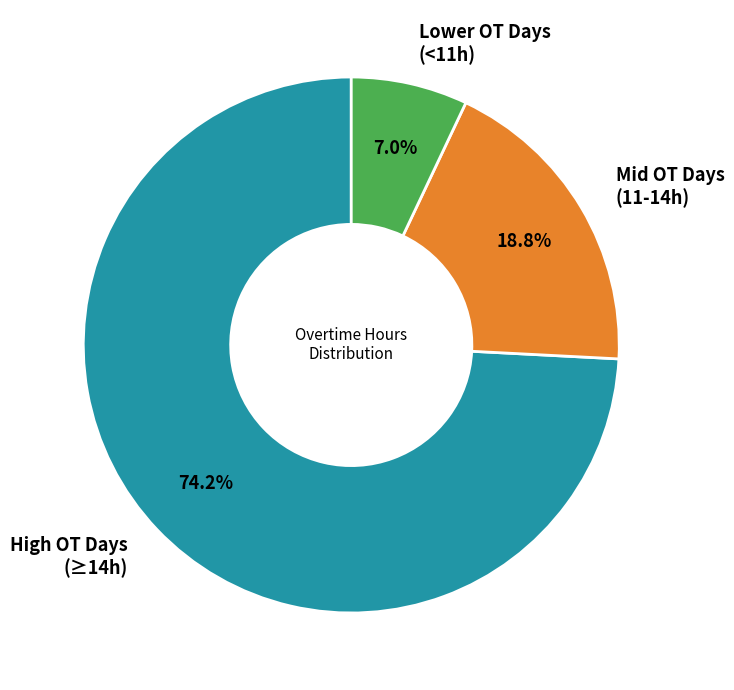

Is there any slice that represents more than half of the pie?

Yes